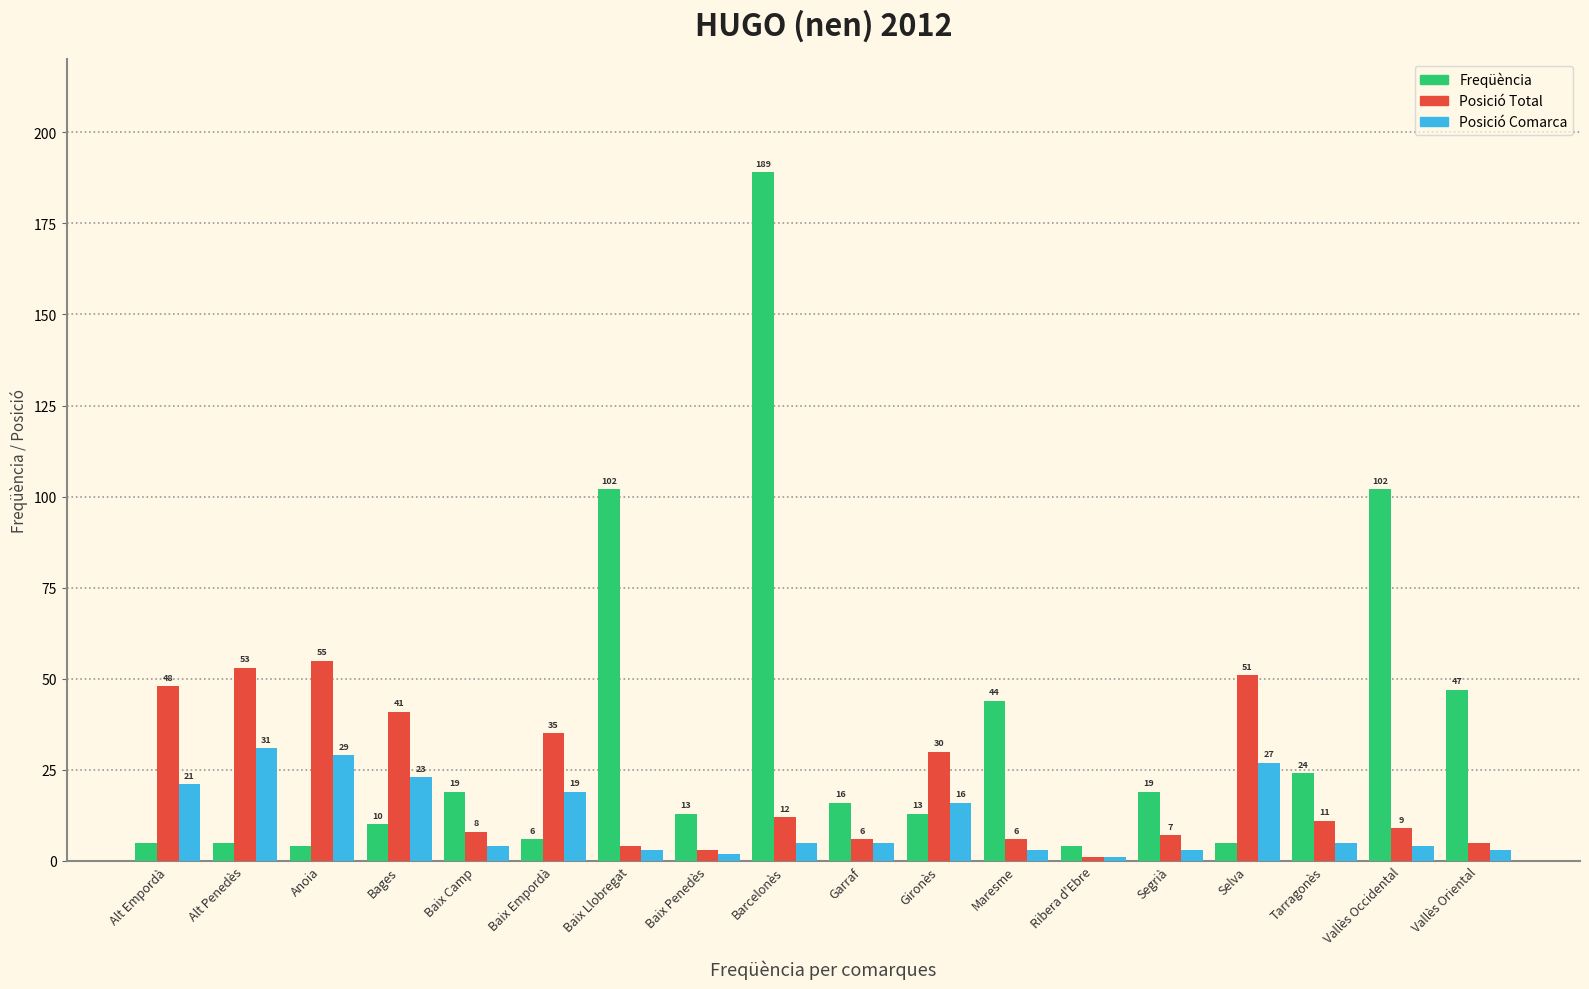

Reading right to left, transcribe all the data shown in this chart.

Freqüència: Vallès Oriental=47	Vallès Occidental=102	Tarragonès=24	Selva=5	Segrià=19	Ribera d'Ebre=4	Maresme=44	Gironès=13	Garraf=16	Barcelonès=189	Baix Penedès=13	Baix Llobregat=102	Baix Empordà=6	Baix Camp=19	Bages=10	Anoia=4	Alt Penedès=5	Alt Empordà=5
Posició Total: Vallès Oriental=5	Vallès Occidental=9	Tarragonès=11	Selva=51	Segrià=7	Ribera d'Ebre=1	Maresme=6	Gironès=30	Garraf=6	Barcelonès=12	Baix Penedès=3	Baix Llobregat=4	Baix Empordà=35	Baix Camp=8	Bages=41	Anoia=55	Alt Penedès=53	Alt Empordà=48
Posició Comarca: Vallès Oriental=3	Vallès Occidental=4	Tarragonès=5	Selva=27	Segrià=3	Ribera d'Ebre=1	Maresme=3	Gironès=16	Garraf=5	Barcelonès=5	Baix Penedès=2	Baix Llobregat=3	Baix Empordà=19	Baix Camp=4	Bages=23	Anoia=29	Alt Penedès=31	Alt Empordà=21